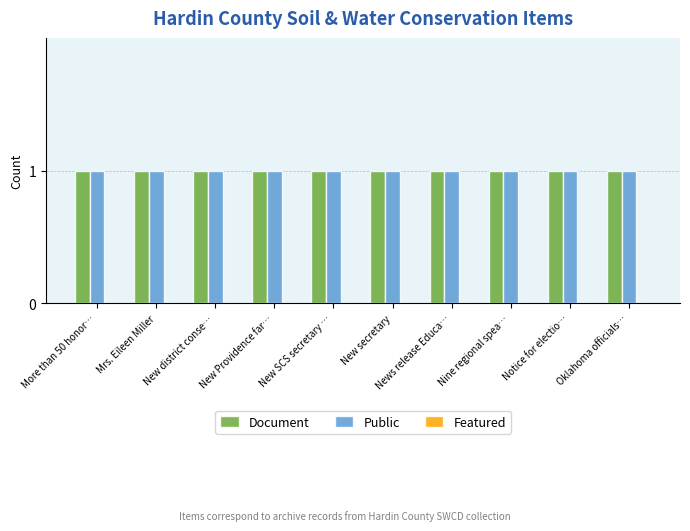

Which series has the largest range (max minus min)?

Document